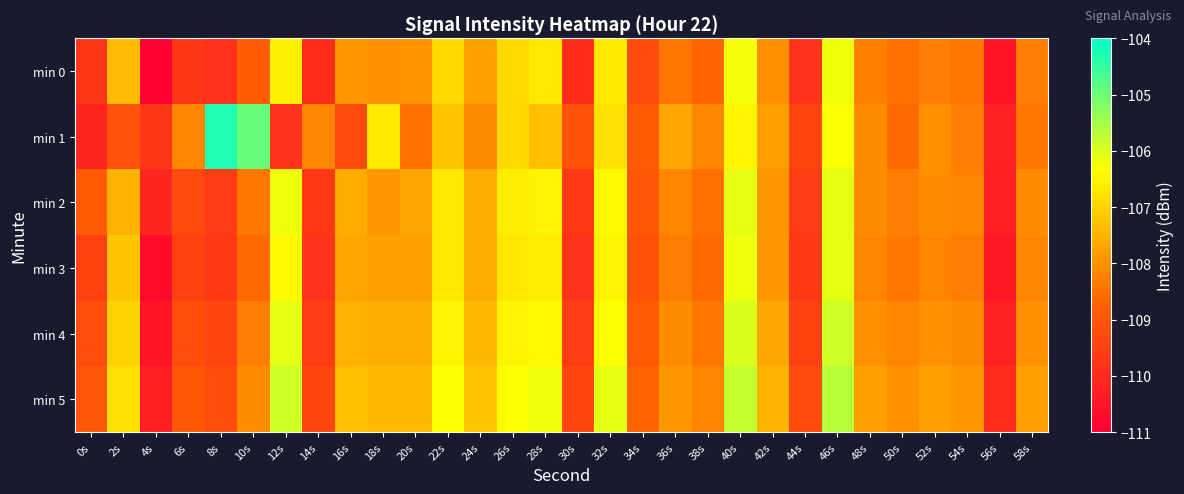

What is the greatest value displayed?

-104.3